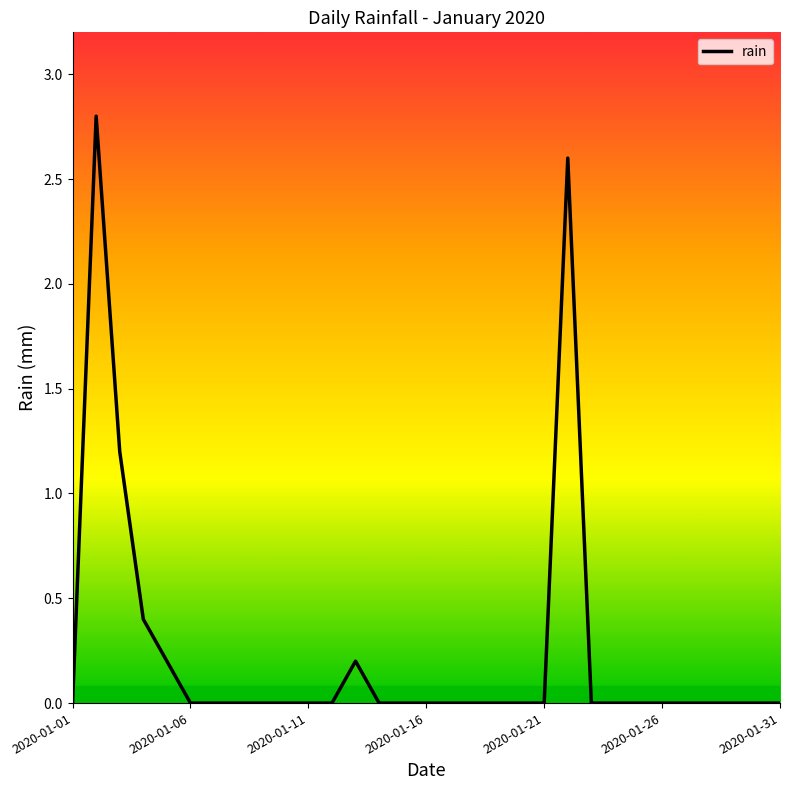

What is the difference between the maximum and minimum values?

2.8